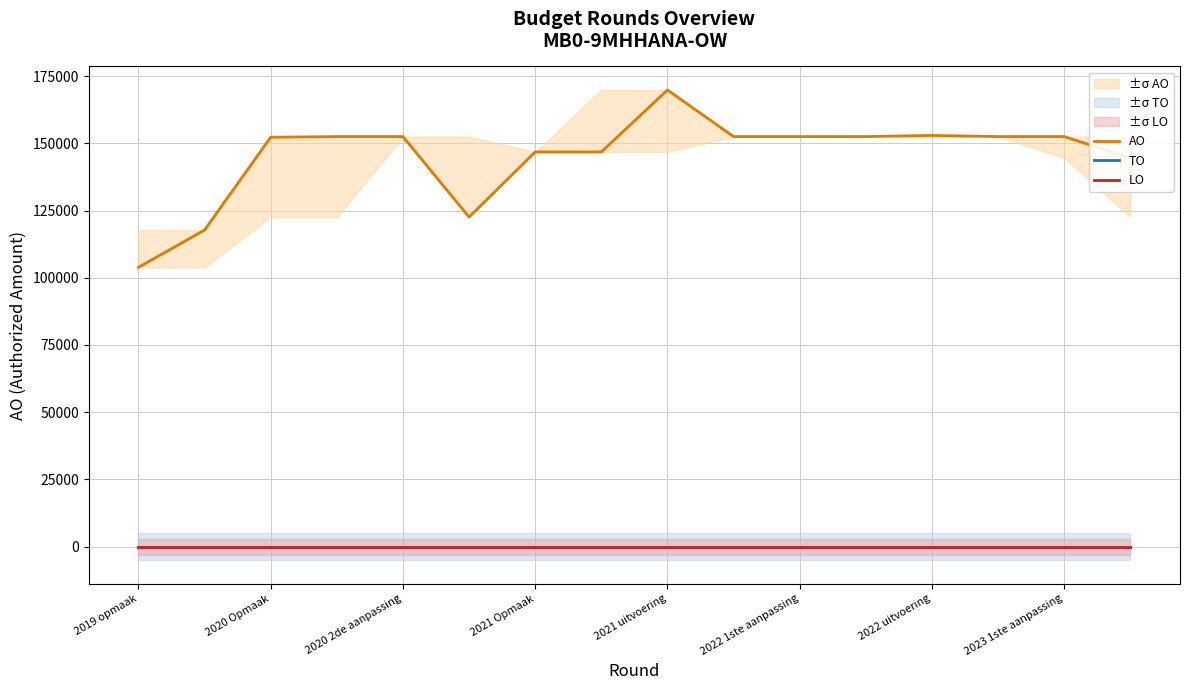

At which label is TO closest to 0?

2019 opmaak